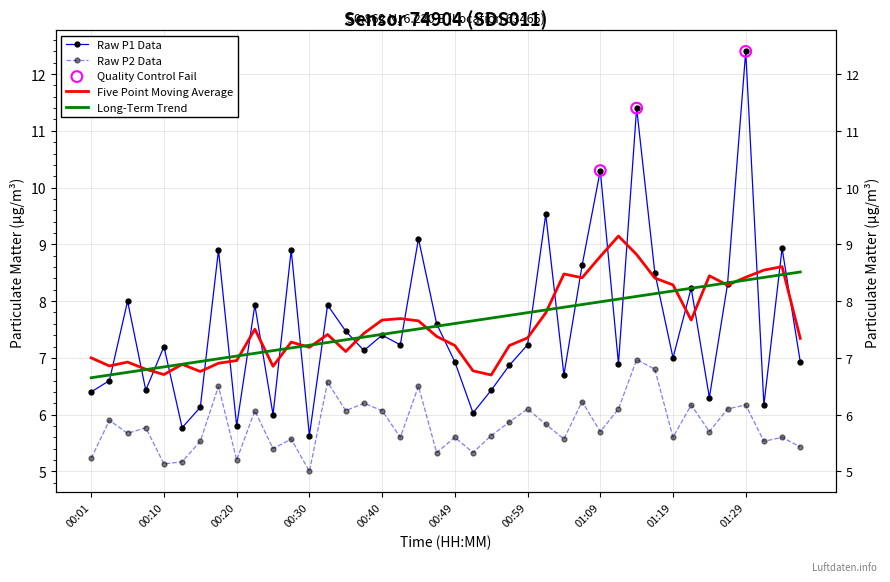

Which series has the largest Y range (max minus min)?

P1